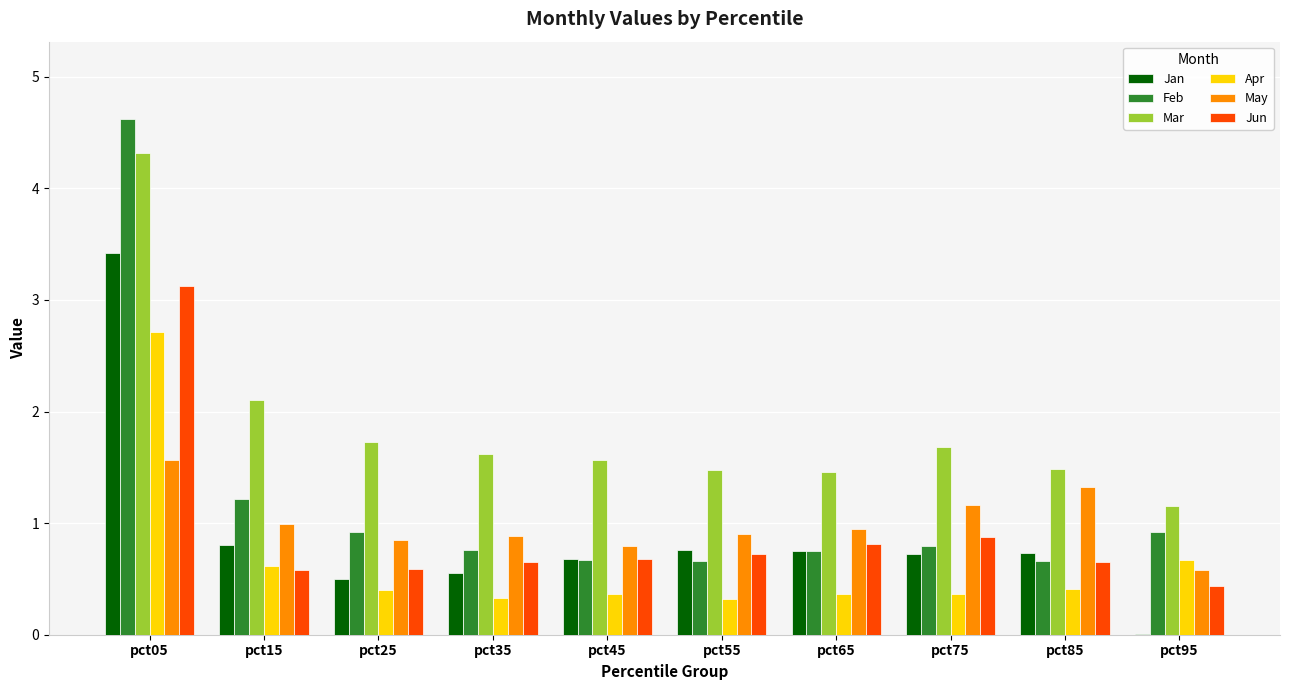

What is the greatest value displayed?

4.6